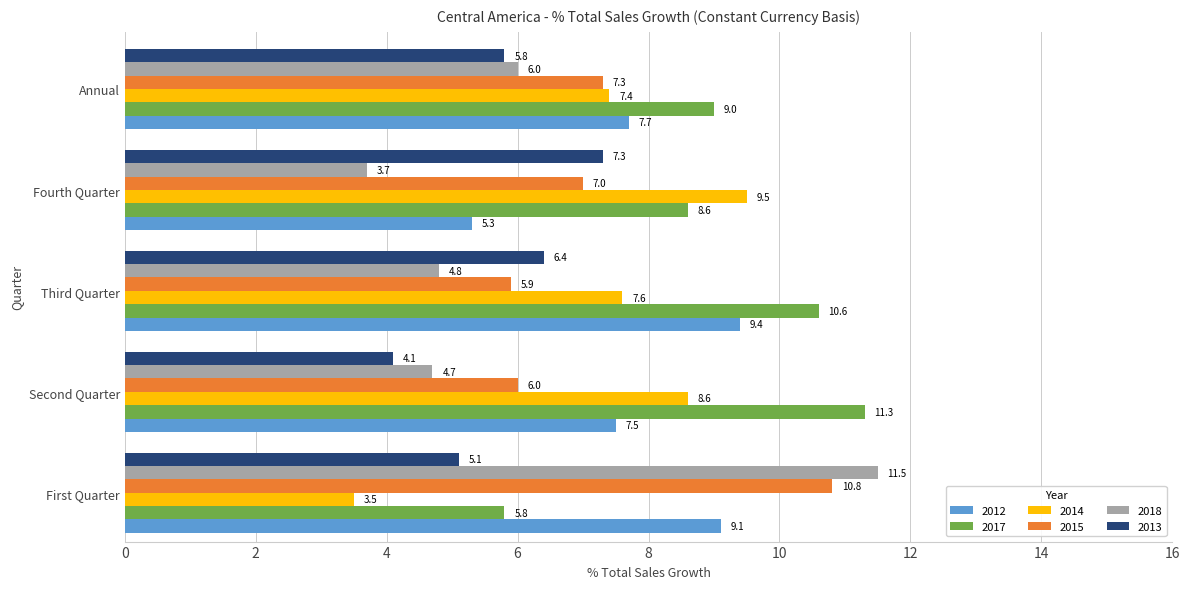

What is the sum of the 2018 values at First Quarter and Second Quarter?

16.2